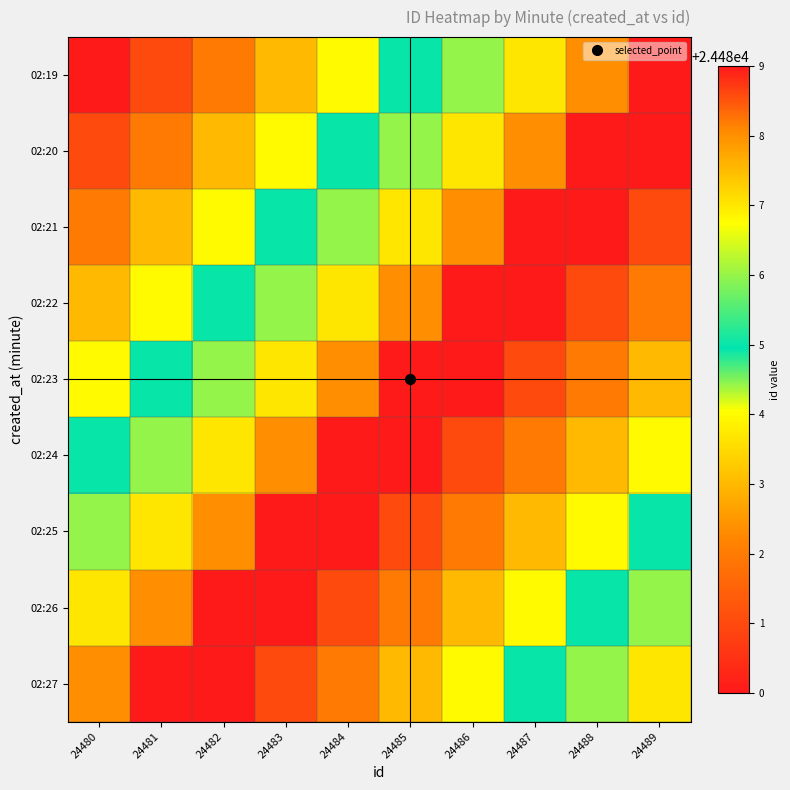

Which series has the widest spread of values?

02:19